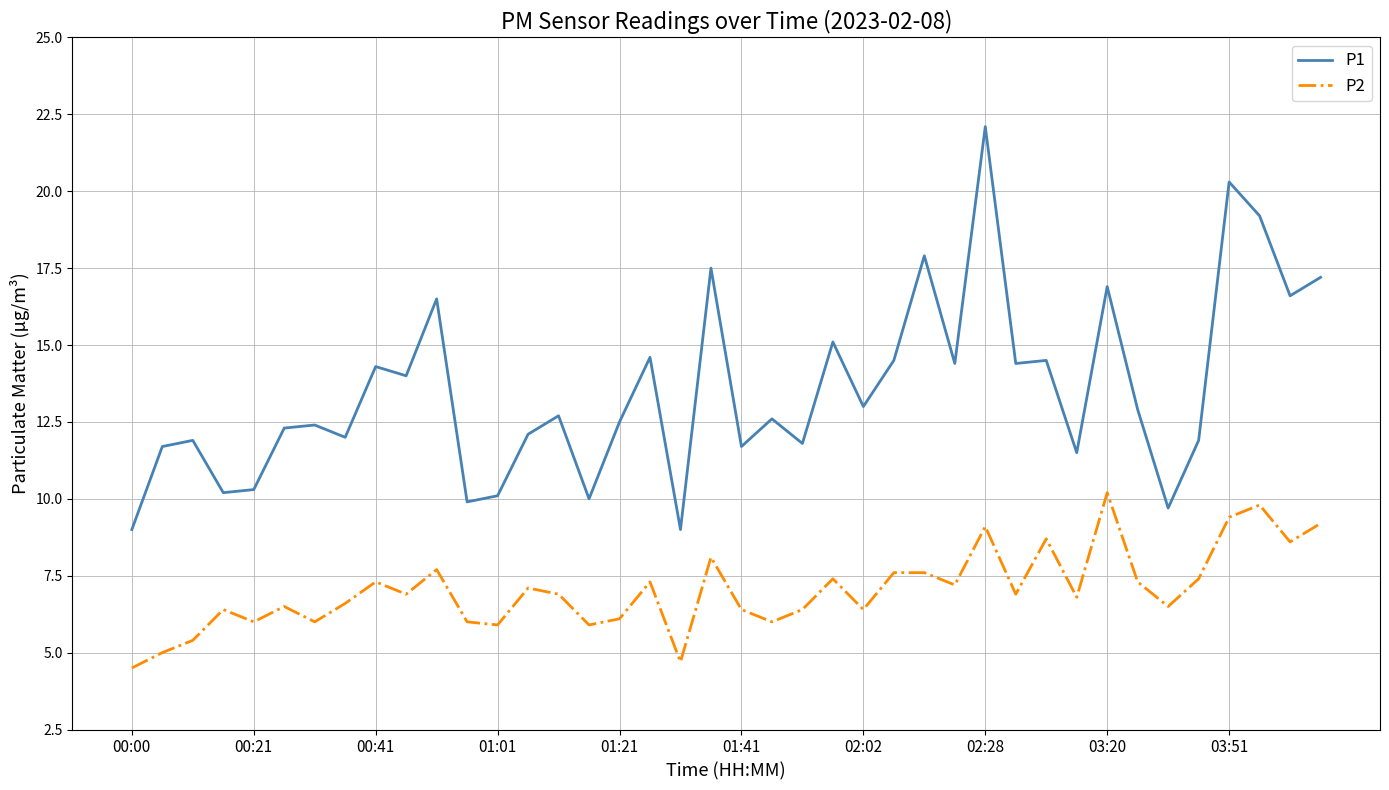

Which series has the largest range (max minus min)?

P1